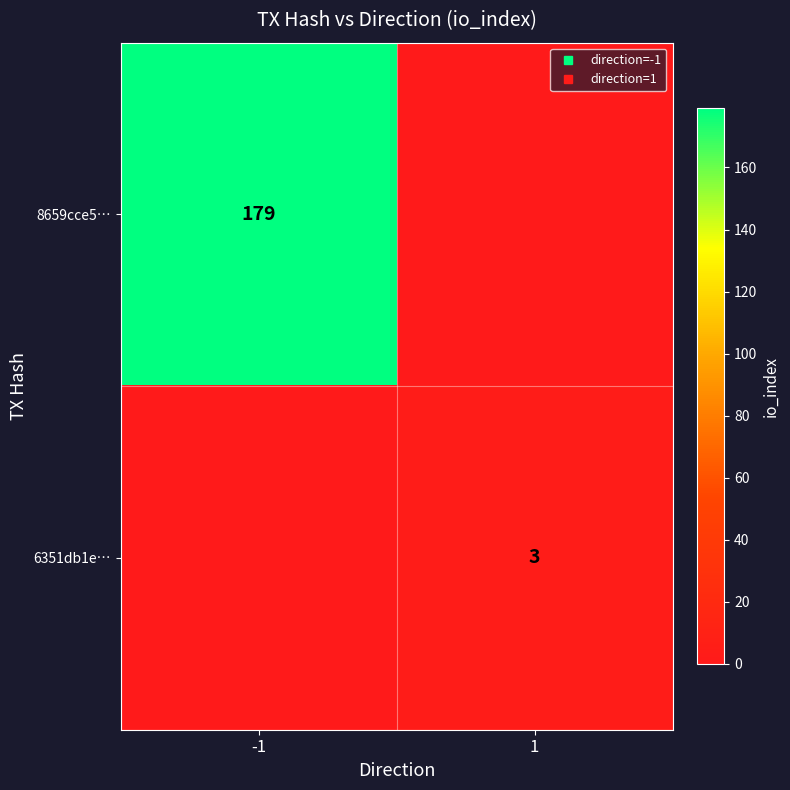

What is the average value of the 6351db1e… series?

2